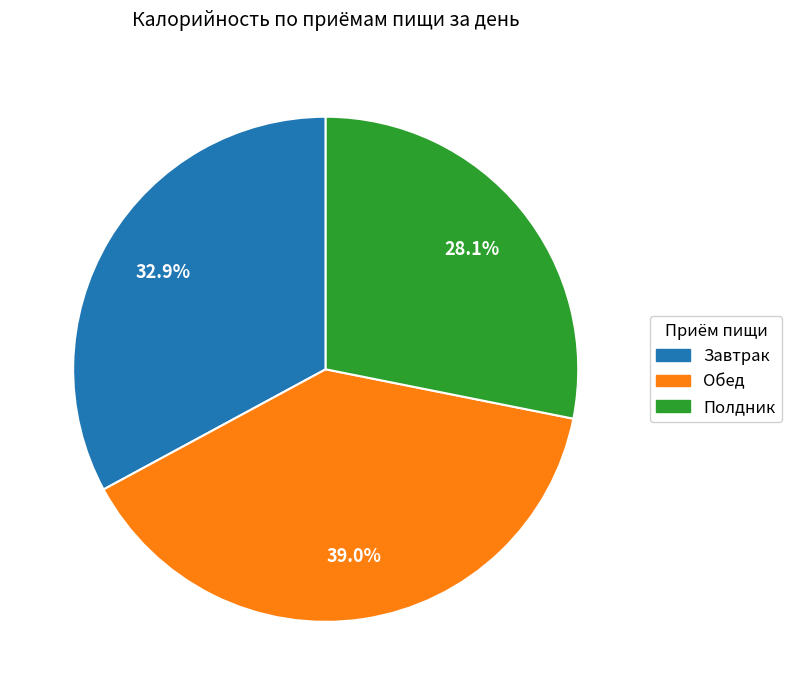

Rank the categories by value from lowest to highest.

Полдник, Завтрак, Обед